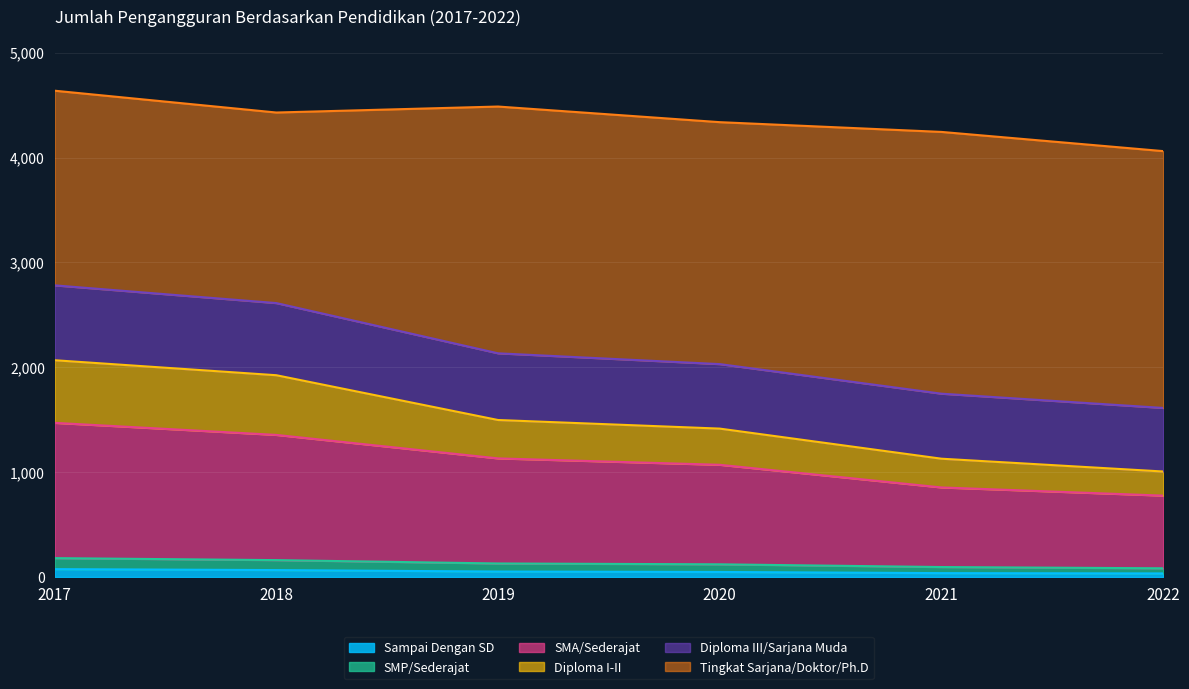

What is the value of the SMA/Sederajat point at the 5th from the left?

854